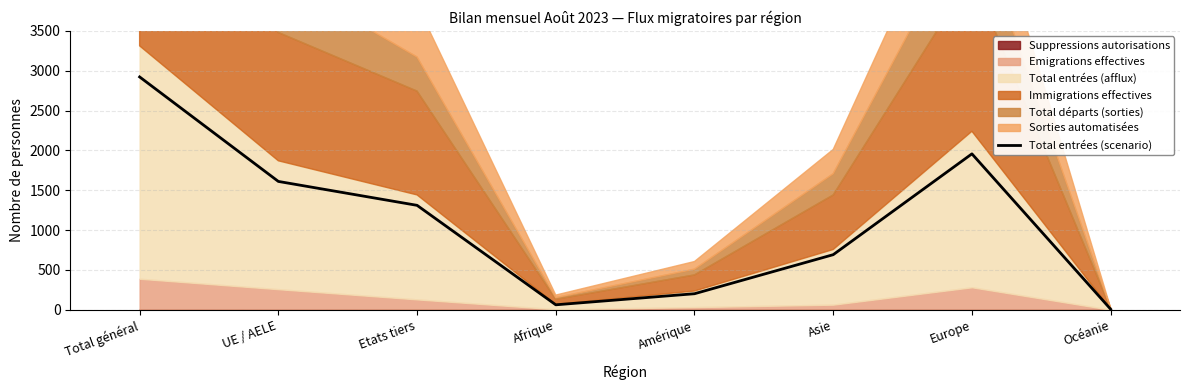

What is the label of the 5th point from the left?

Amérique